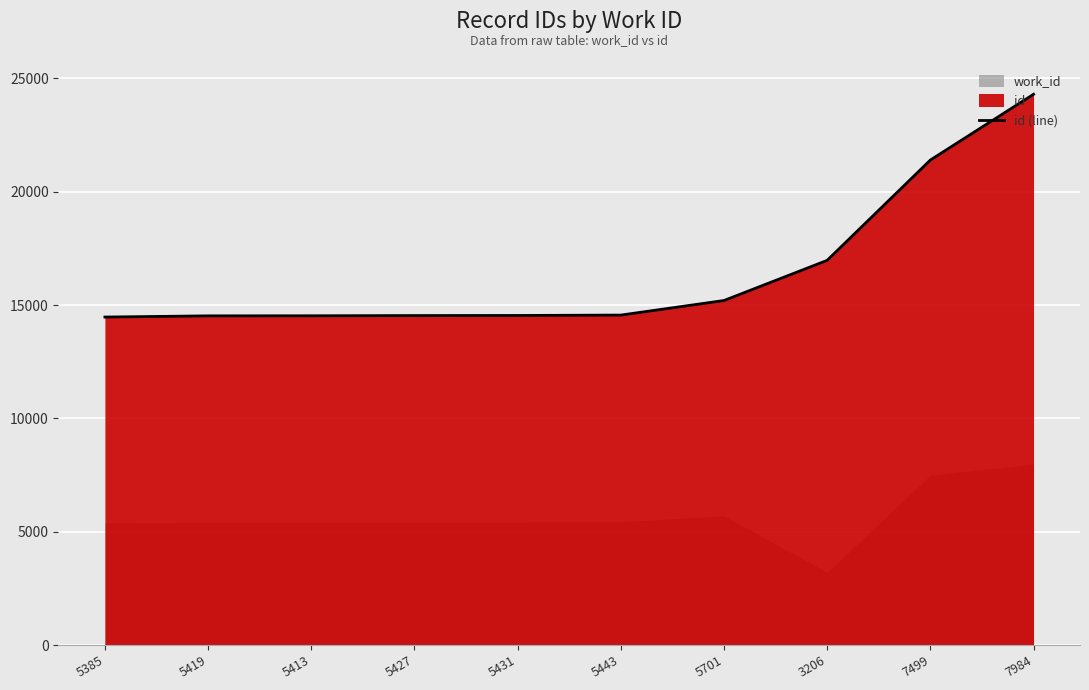

Approximately how many times larger is the value at 5431 compared to 3206?

0.9